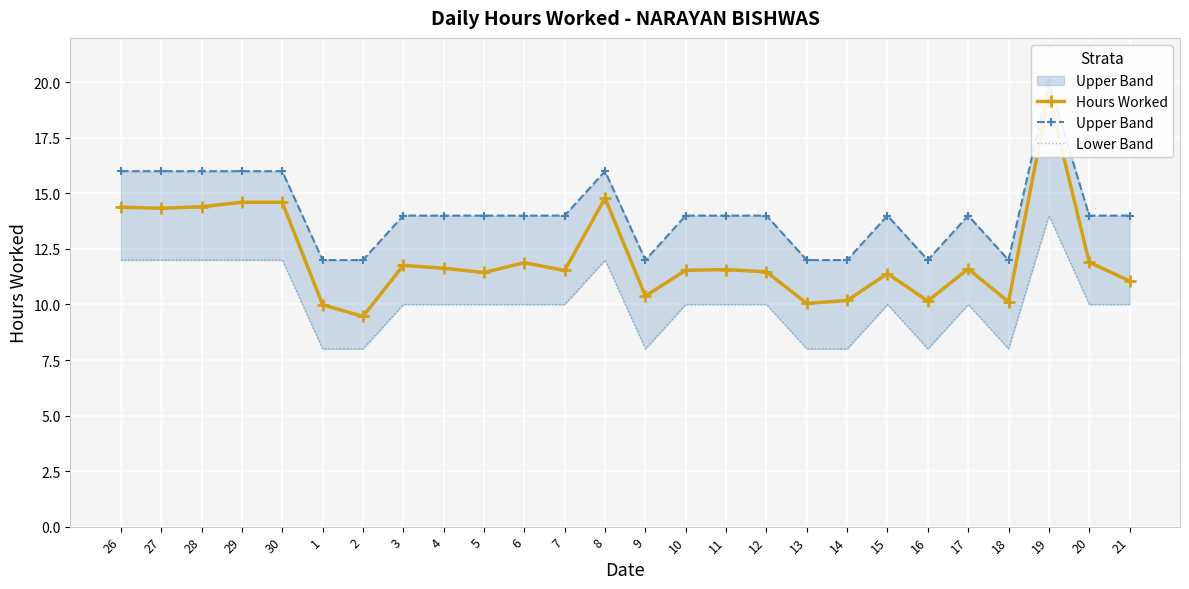

Which category has the highest value in the Lower Band series?

19